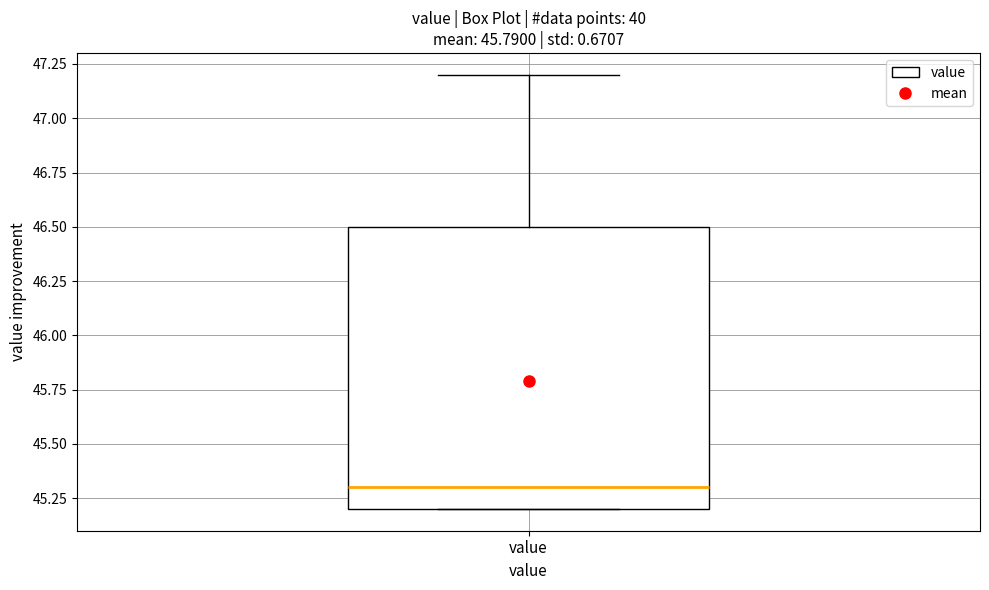

Where is the lower edge of the box for value on the y-axis? The values are not printed on the chart, so give them approximately, as read against the axis.

45.2